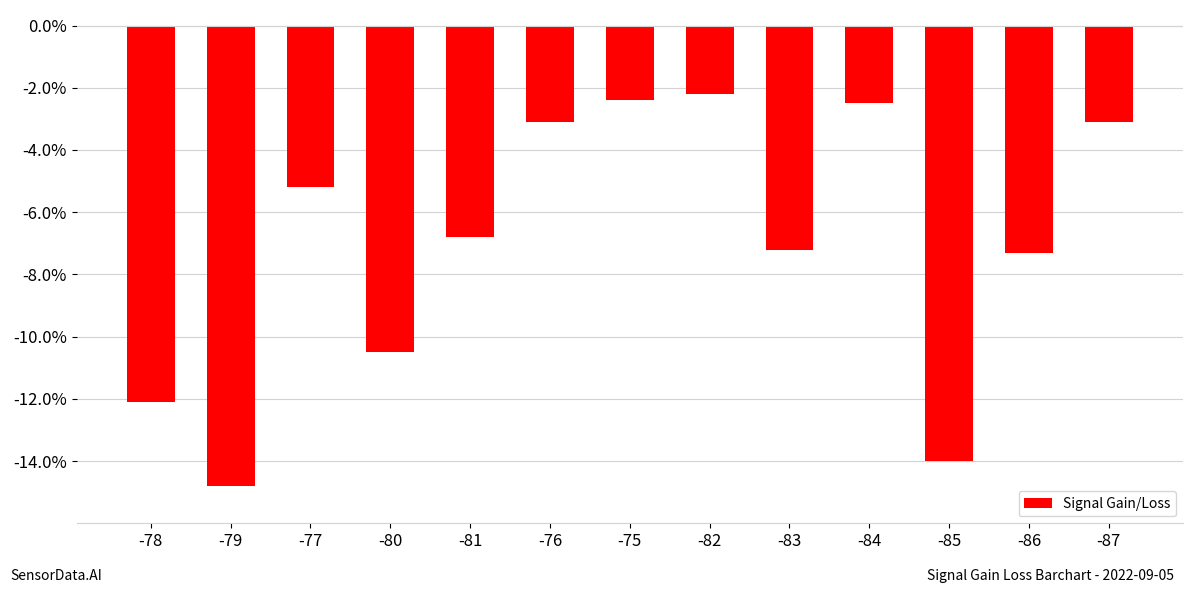

True or false: the data shows -0.0 at -87.

False